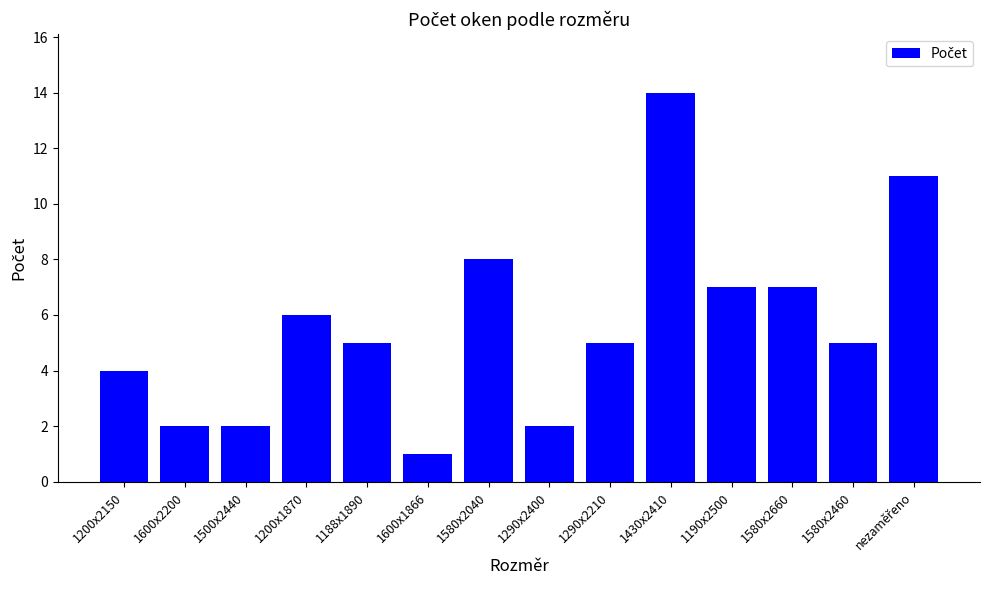

Is it true that the value at 1188x1890 is 5?

True